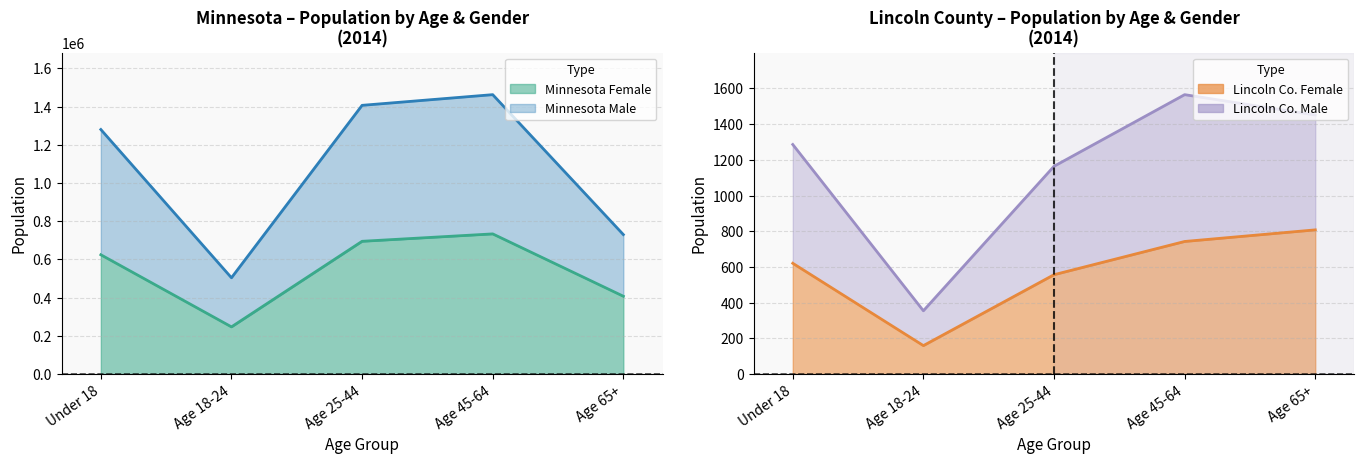

Where is the first local minimum for Lincoln County Female?

Age 18-24